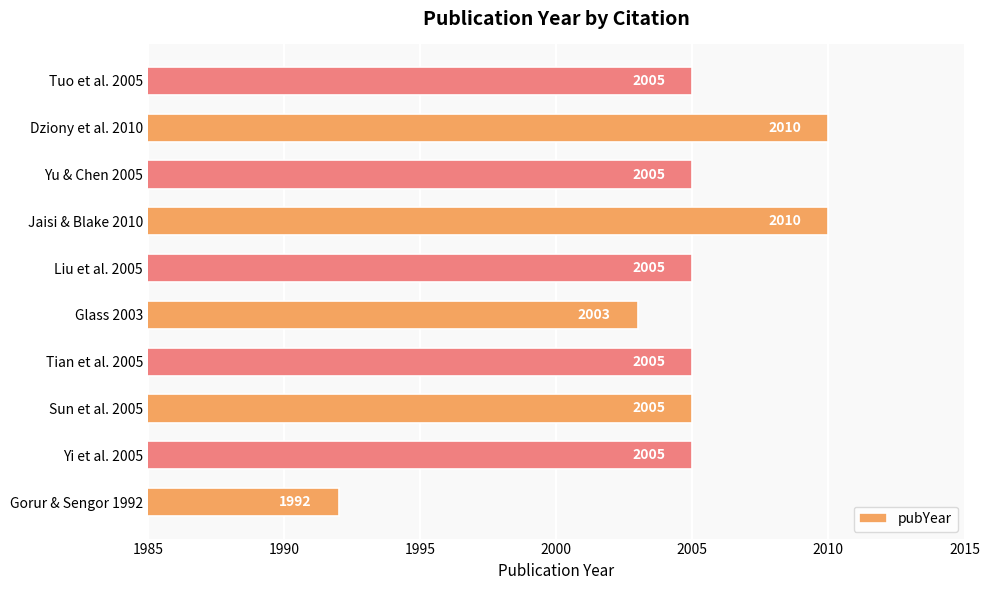

What is the minimum value shown in the chart?

1992